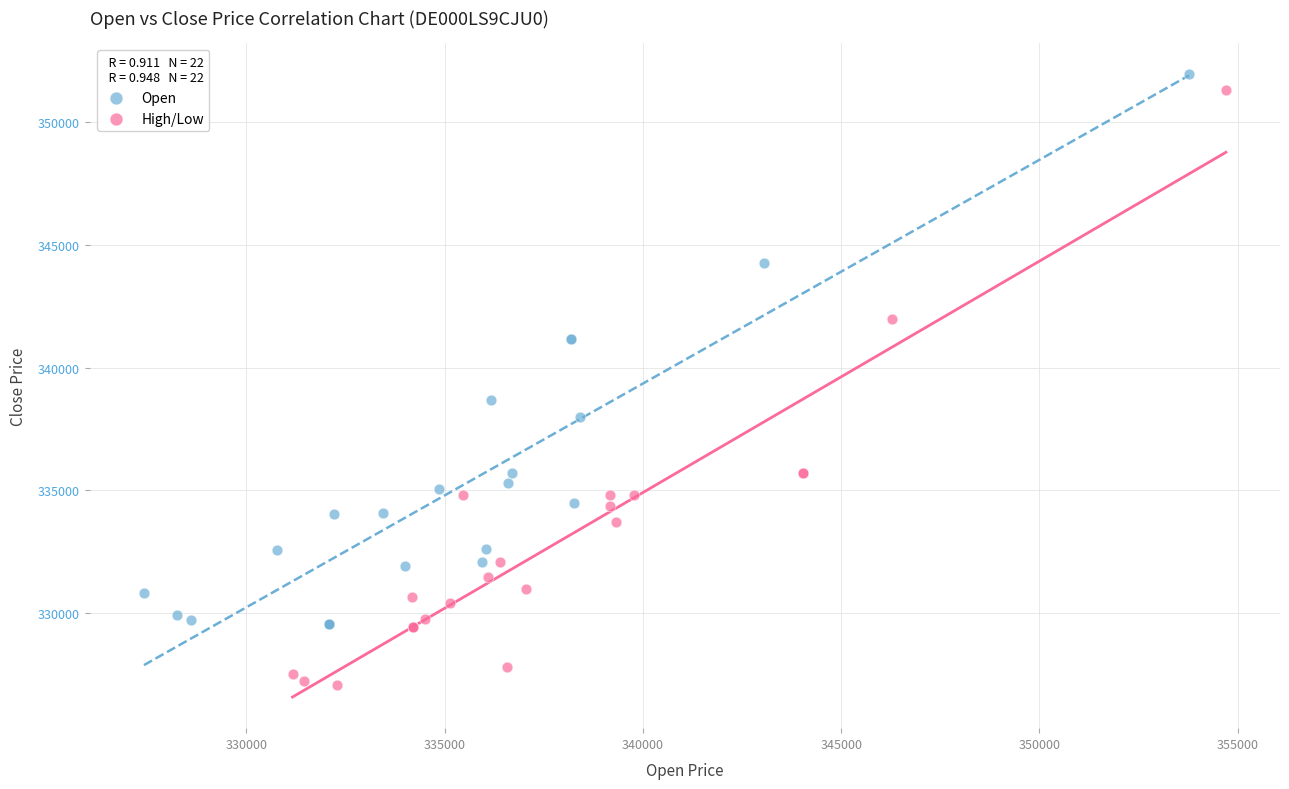

Which series has the widest spread of Y values?

High/Low